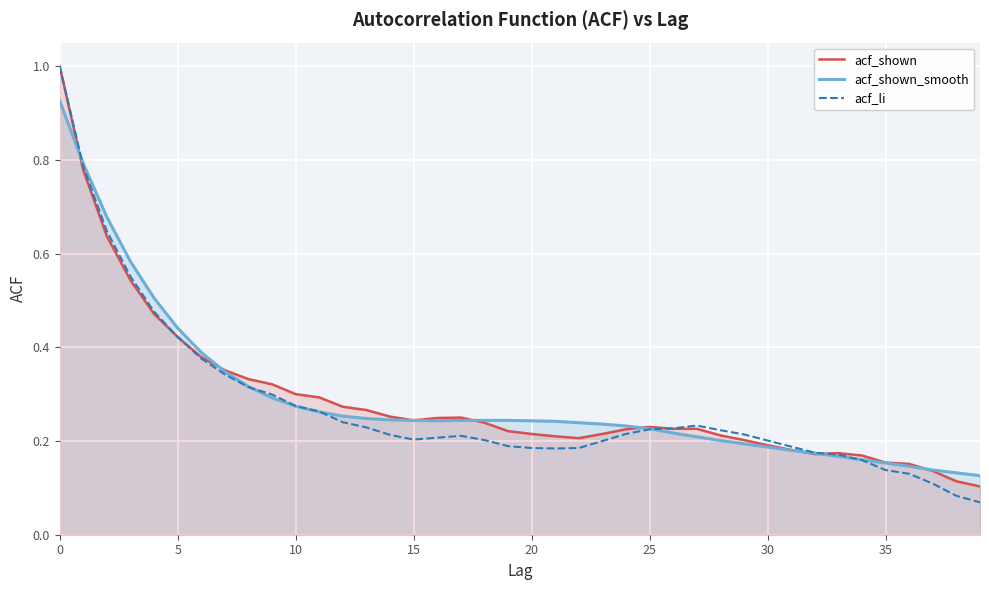

Which series has the largest range (max minus min)?

acf_li